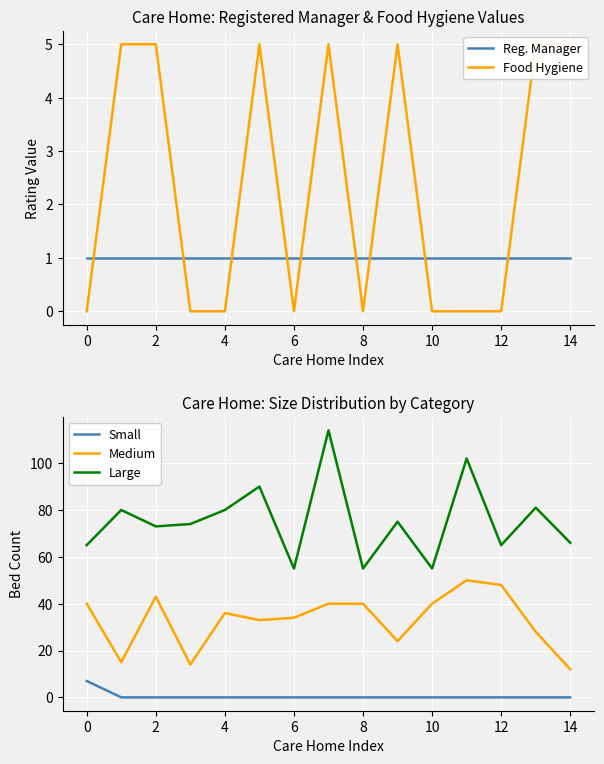

What is the highest value of the Small series?

7